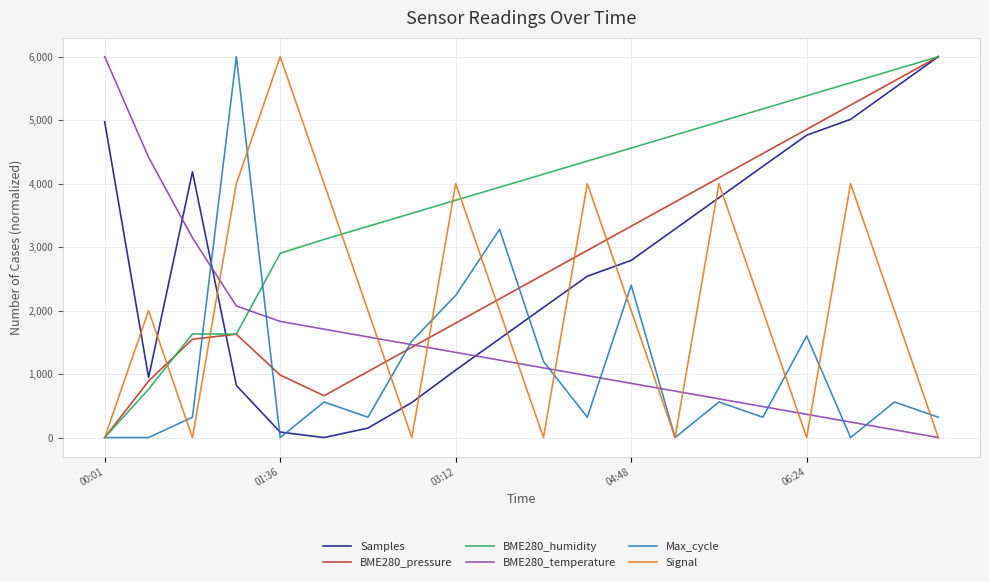

In BME280_pressure, how many points are lower than both neighbors (excluding endpoints)?

1